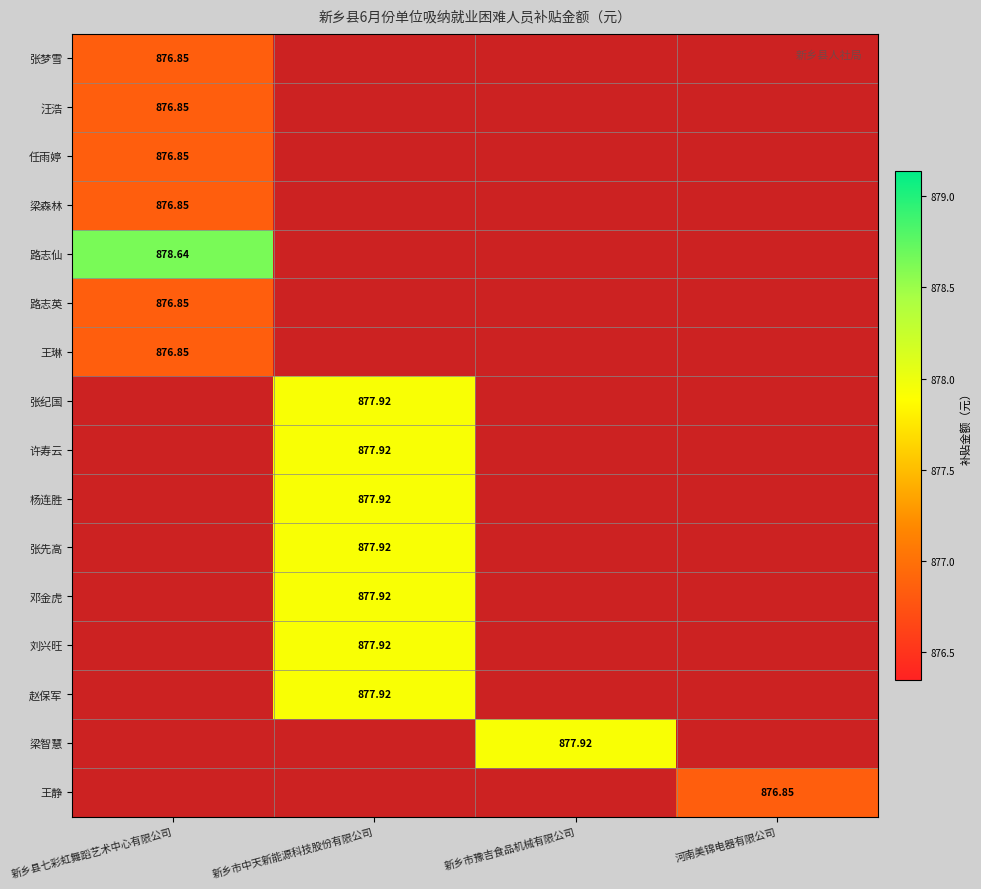

Which label corresponds to the largest value in the chart?

新乡县七彩虹舞蹈艺术中心有限公司